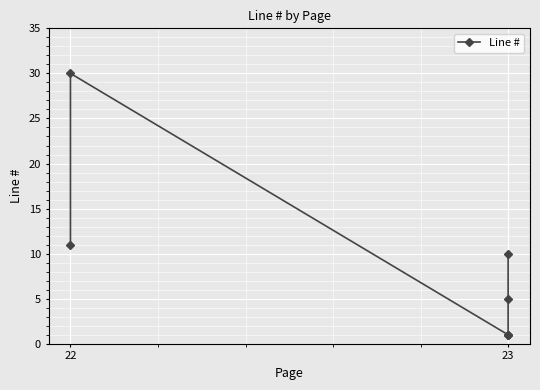

How many data points are less than 5?

3